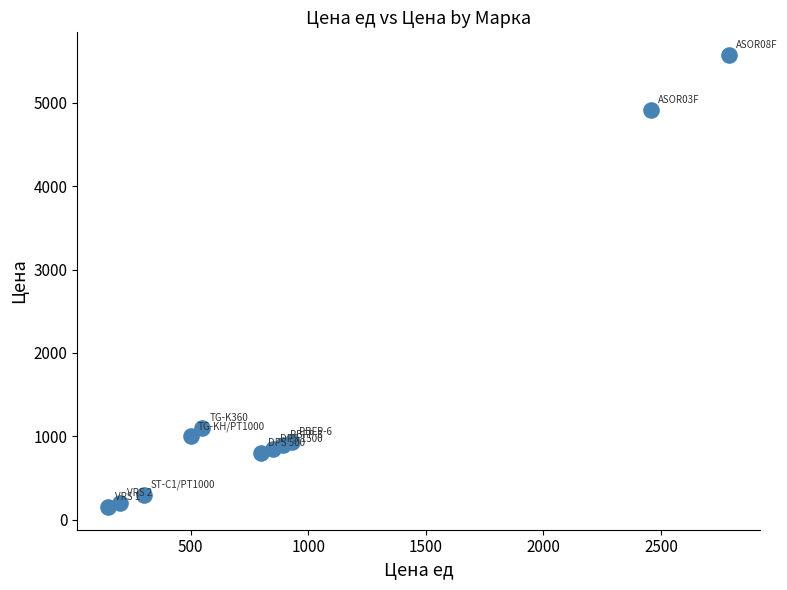

What is the average X value?

947